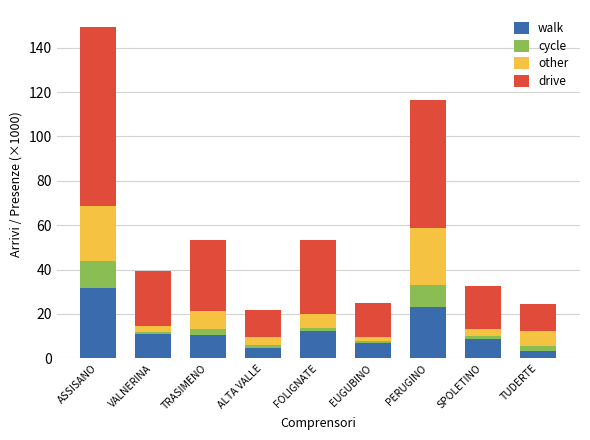

How many data points does each series have?

9